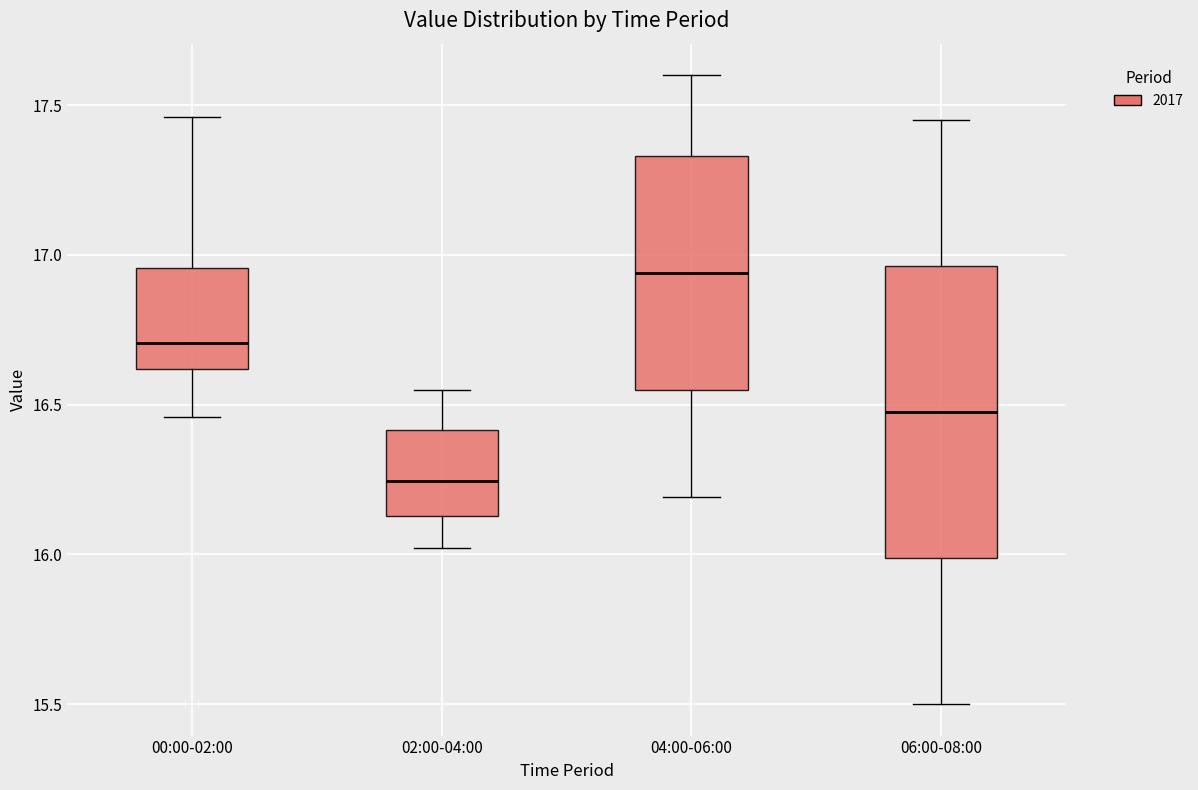

Where is the lower edge of the box for 06:00-08:00 on the y-axis? The values are not printed on the chart, so give them approximately, as read against the axis.

16.00